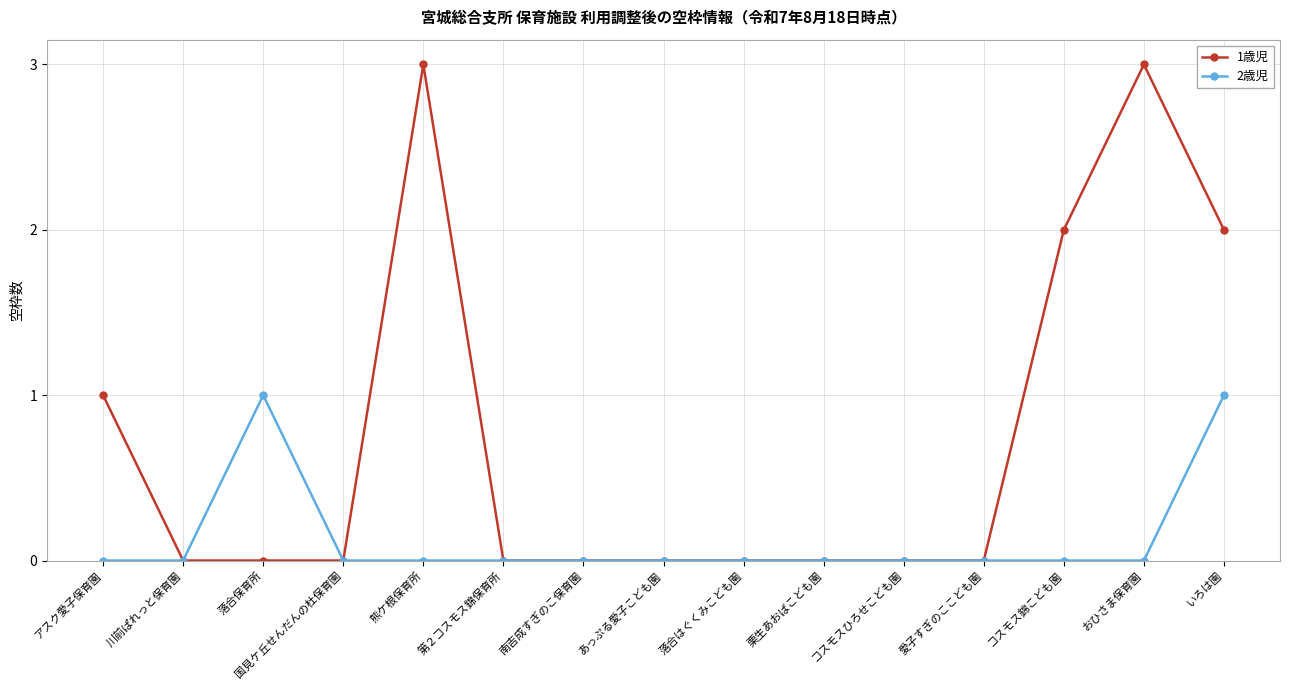

Reading left to right, transcribe all the data shown in this chart.

1歳児: アスク愛子保育園=1	川前ぱれっと保育園=0	落合保育所=0	国見ケ丘せんだんの杜保育園=0	熊ケ根保育所=3	第２コスモス錦保育所=0	南吉成すぎのこ保育園=0	あっぷる愛子こども園=0	落合はぐくみこども園=0	栗生あおばこども園=0	コスモスひろせこども園=0	愛子すぎのここども園=0	コスモス錦こども園=2	おひさま保育園=3	いろは園=2
2歳児: アスク愛子保育園=0	川前ぱれっと保育園=0	落合保育所=1	国見ケ丘せんだんの杜保育園=0	熊ケ根保育所=0	第２コスモス錦保育所=0	南吉成すぎのこ保育園=0	あっぷる愛子こども園=0	落合はぐくみこども園=0	栗生あおばこども園=0	コスモスひろせこども園=0	愛子すぎのここども園=0	コスモス錦こども園=0	おひさま保育園=0	いろは園=1